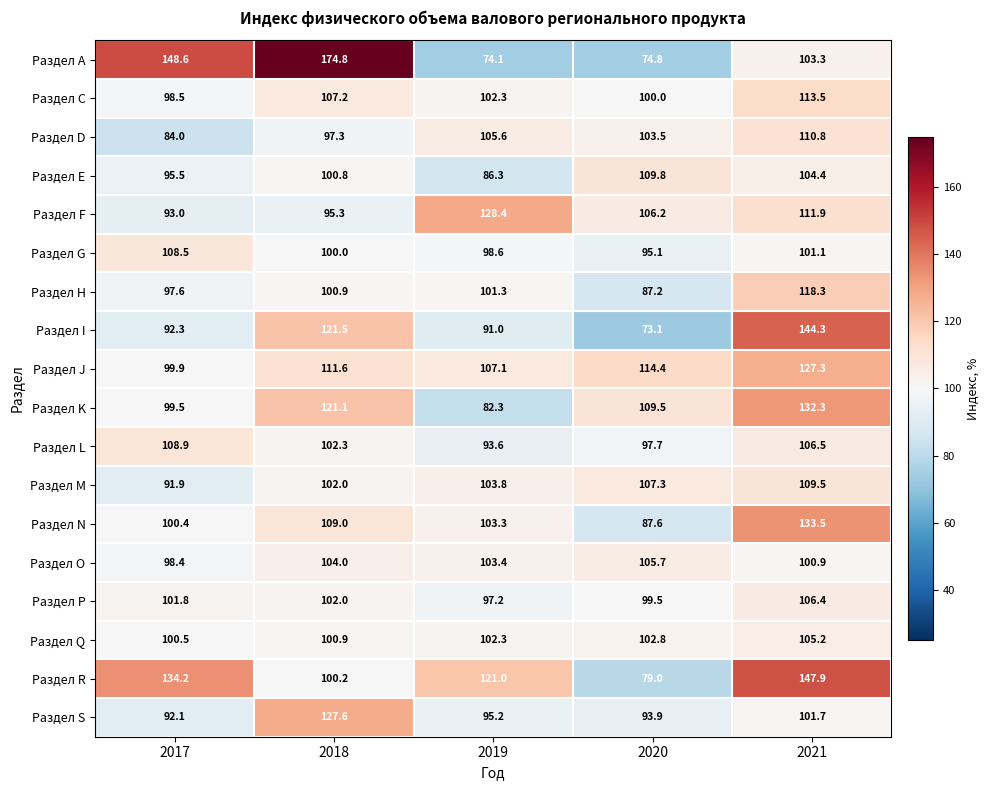

Which category has the lowest value across all series?

2020